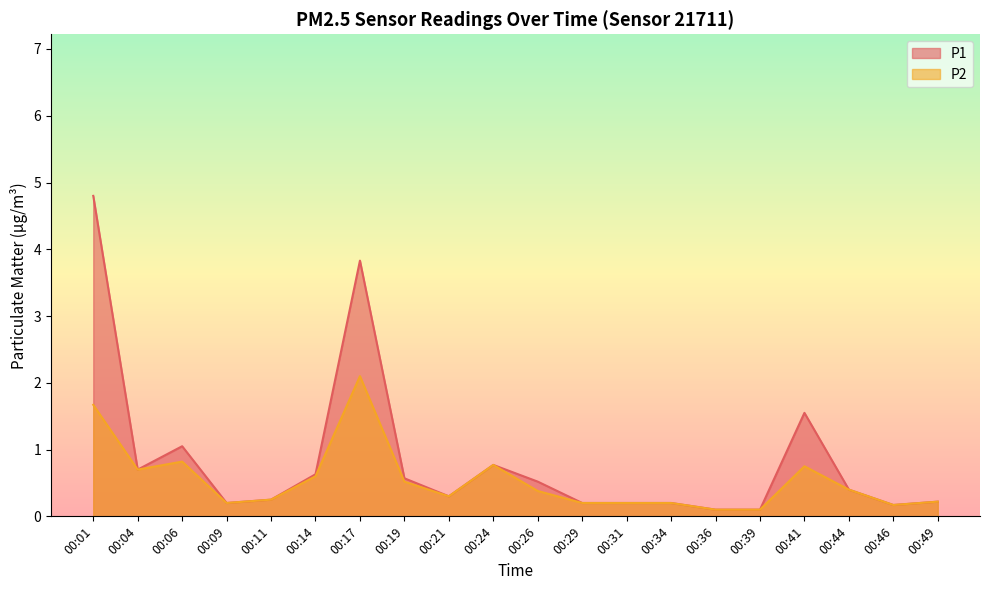

Reading left to right, transcribe all the data shown in this chart.

P1: 4.8	0.7	1.1	0.2	0.2	0.6	3.8	0.6	0.3	0.8	0.5	0.2	0.2	0.2	0.1	0.1	1.6	0.4	0.2	0.2
P2: 1.7	0.7	0.8	0.2	0.2	0.6	2.1	0.5	0.3	0.8	0.4	0.2	0.2	0.2	0.1	0.1	0.8	0.4	0.2	0.2